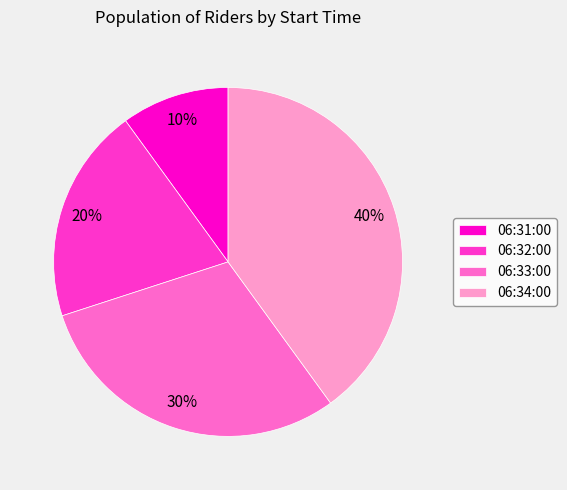

Approximately how many times larger is the value at 06:34:00 compared to 06:33:00?

1.3